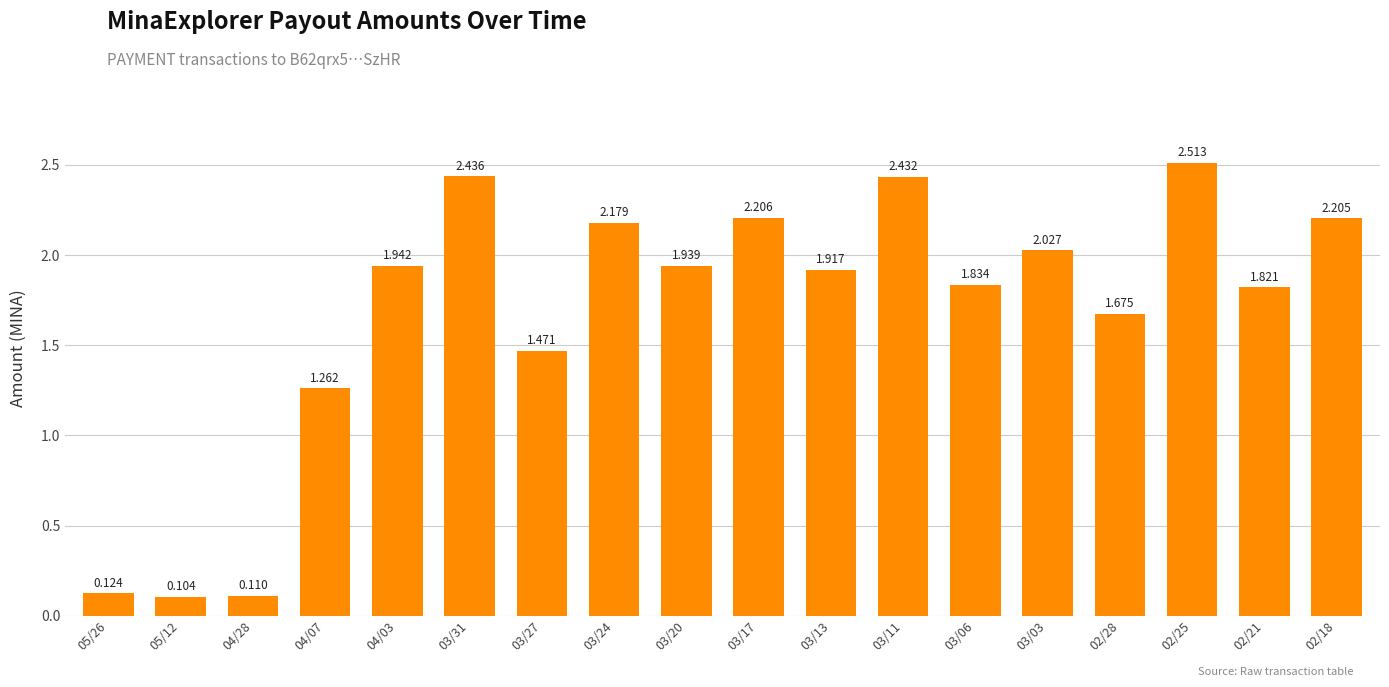

How many categories are shown in the chart?

18